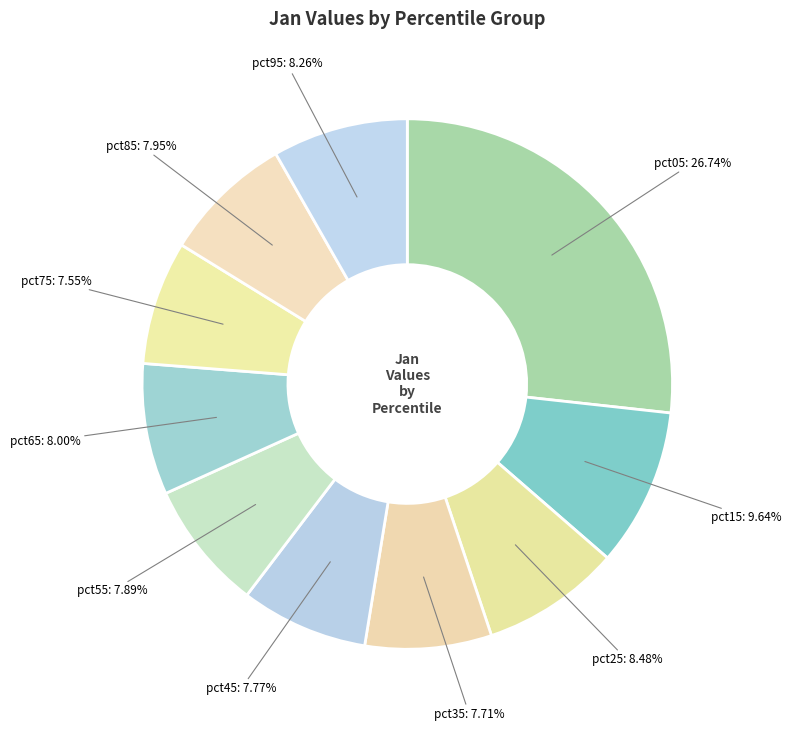

How many slices are in this pie chart?

10